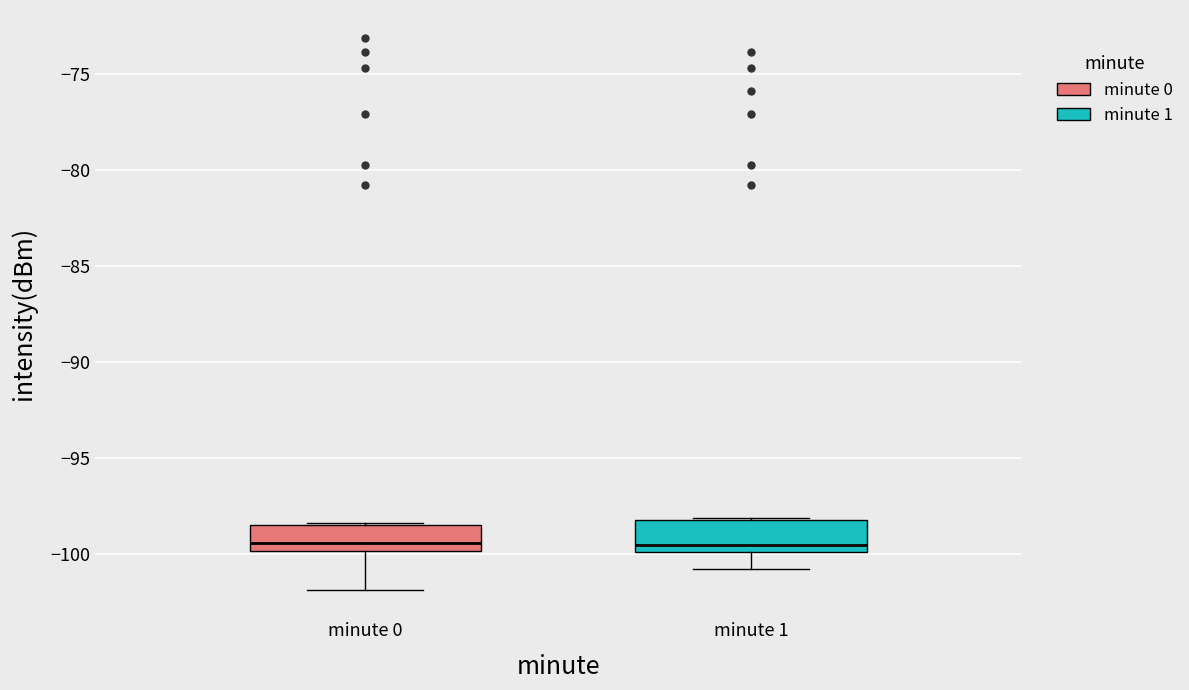

Reading left to right, transcribe this box plot: for each box, give where its median line is, the range the box spans, and where its two whiskers end, as read against the y-axis. The values are not printed on the chart, so give them approximately, as read against the axis.

minute 0: median -99.5, box -100.0 to -98.5, whiskers -102.0 to -98.5 (just above the box's upper edge)
minute 1: median -99.5, box -100.0 to -98.0, whiskers -101.0 to -98.0